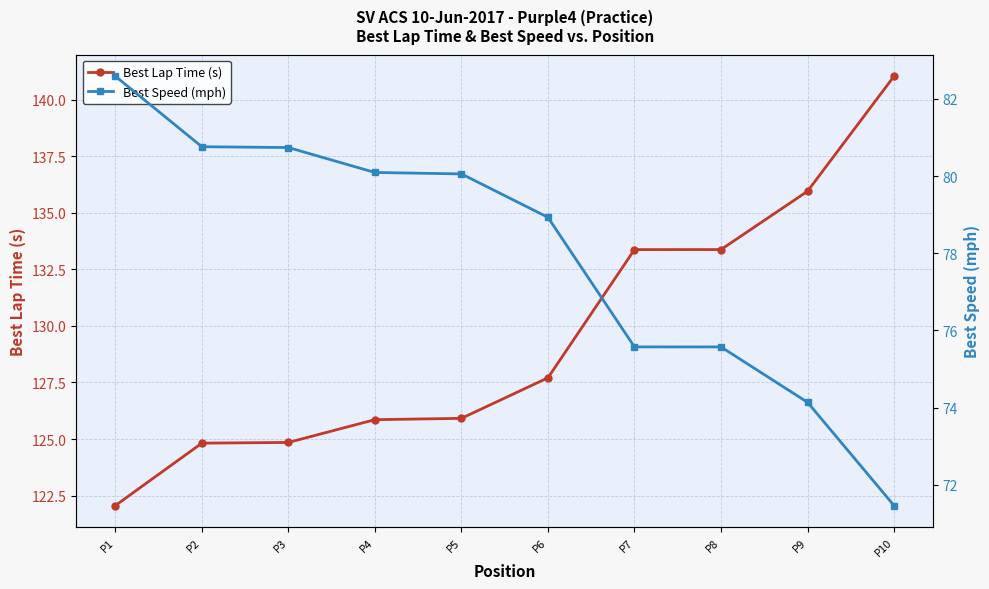

True or false: Best Lap Time (s) and Best Speed (mph) intersect in this chart.

False